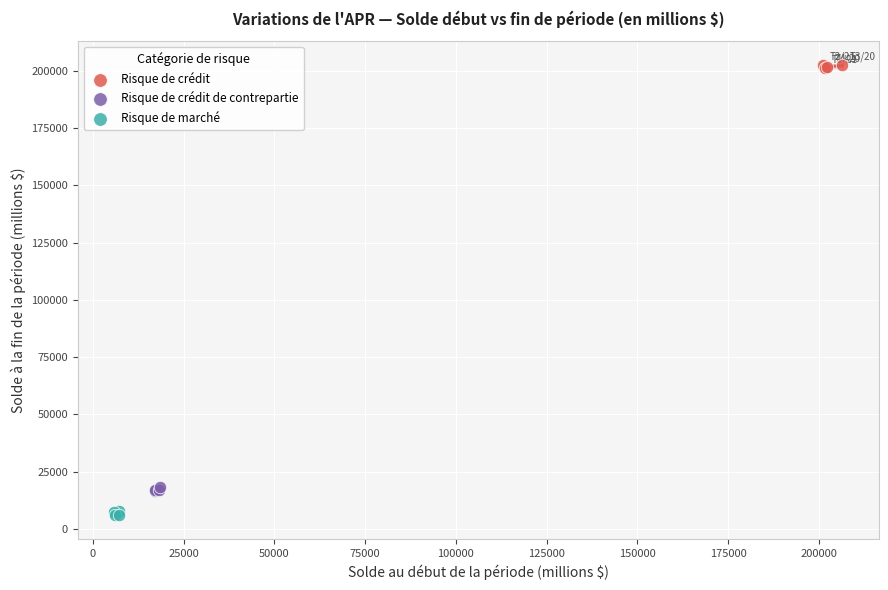

Which series reaches the maximum Y coordinate?

Risque de crédit